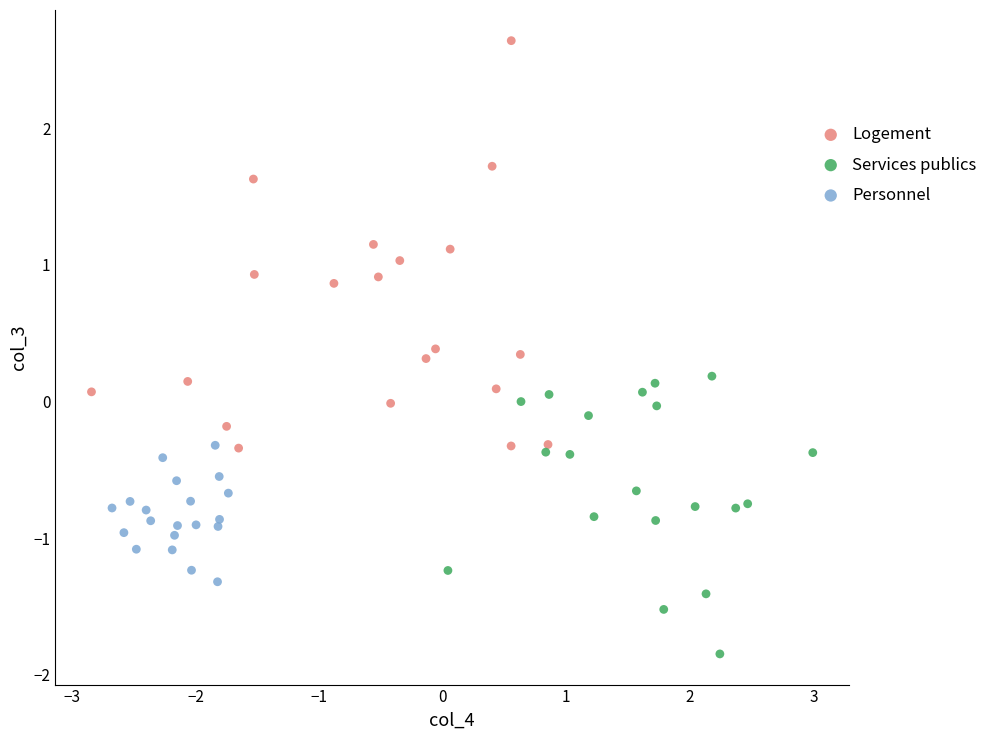

Which series reaches the minimum Y coordinate?

Services publics